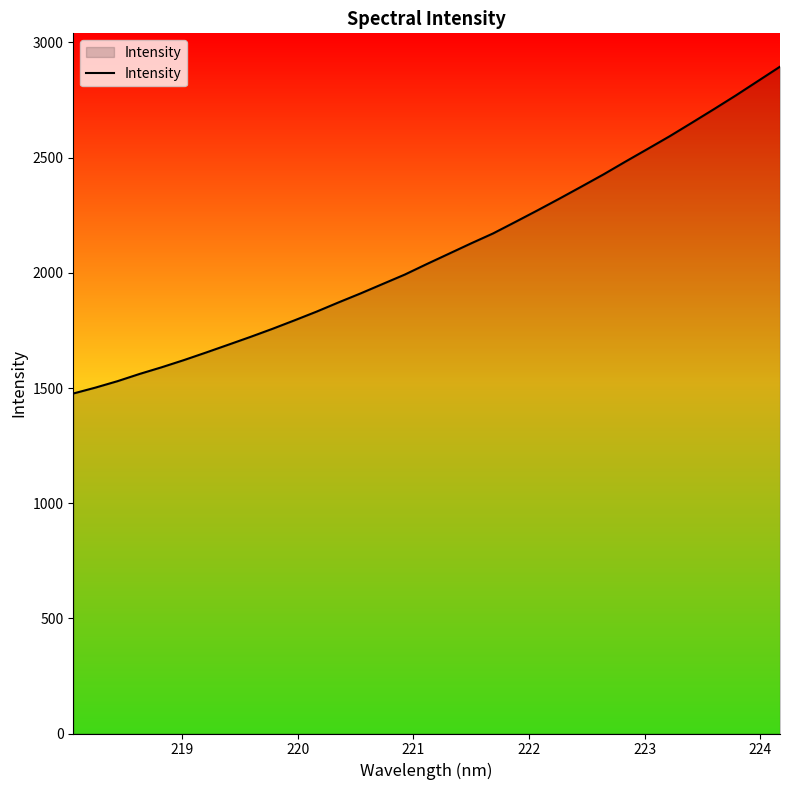

True or false: there are more than 1 points higher than both neighbors.

False